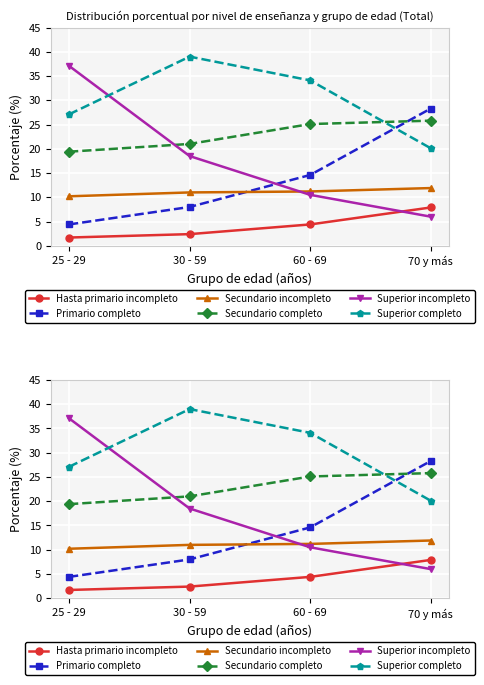

At which category is the sum across all series the highest?

70 y más